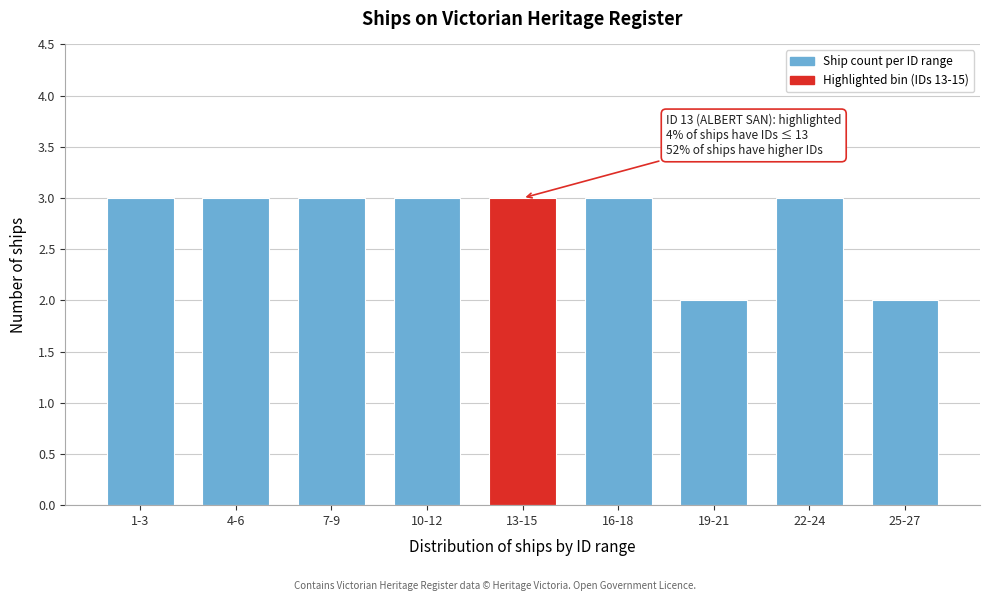

Reading left to right, list all the values displayed in this chart.

1-3=3	4-6=3	7-9=3	10-12=3	13-15=3	16-18=3	19-21=2	22-24=3	25-27=2